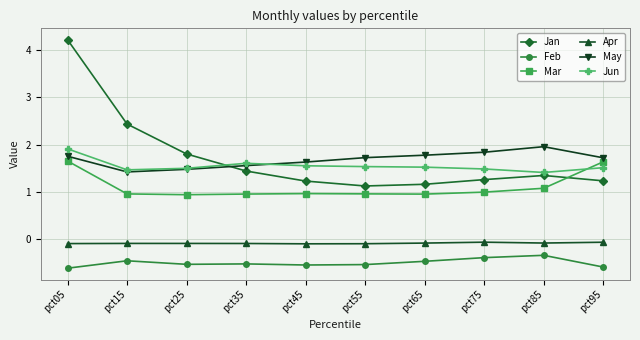

At which category is the sum across all series the highest?

pct05